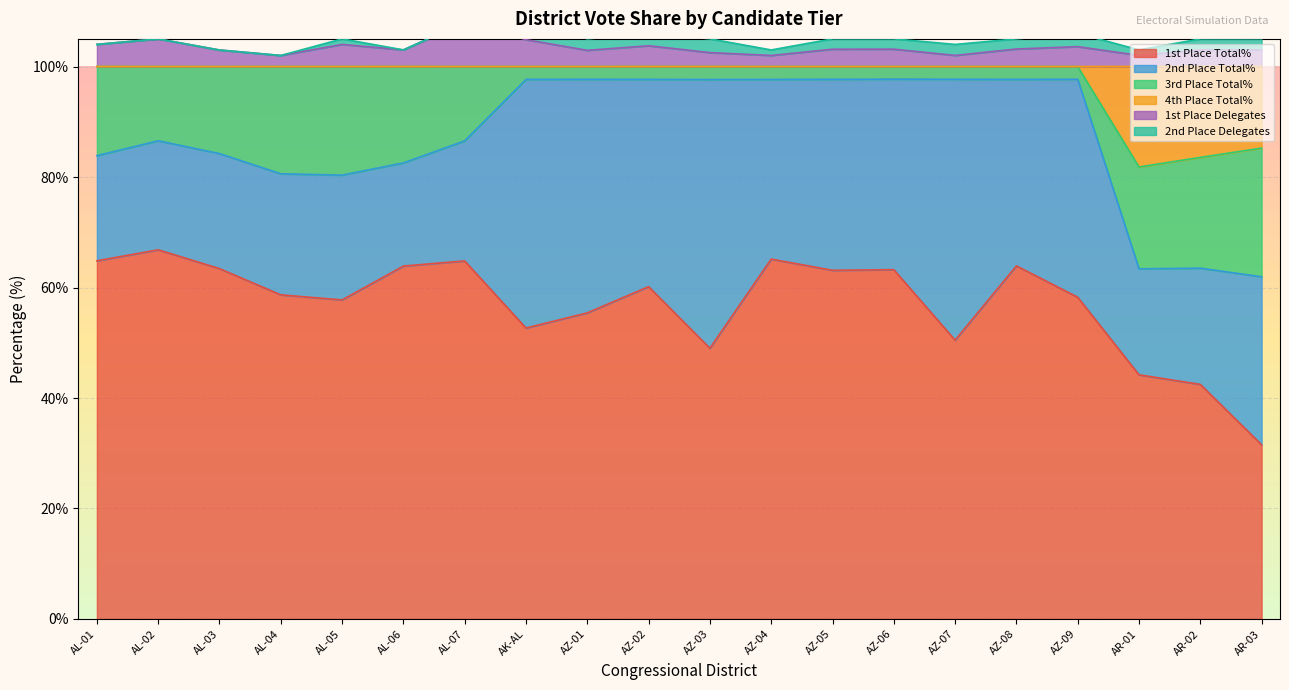

The value of 1st Place Total% at AZ-03 is 12.2. True or false?

False